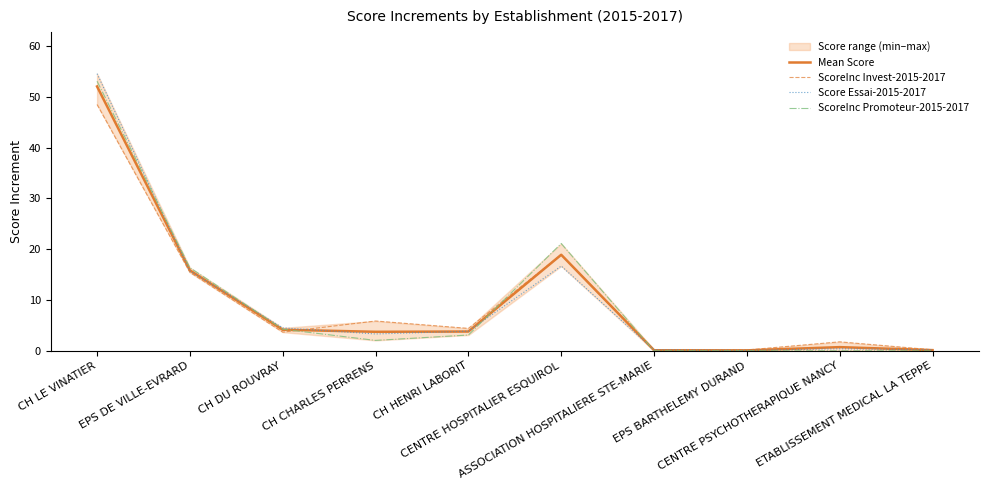

Where does the Mean Score series first go above 3?

CH LE VINATIER